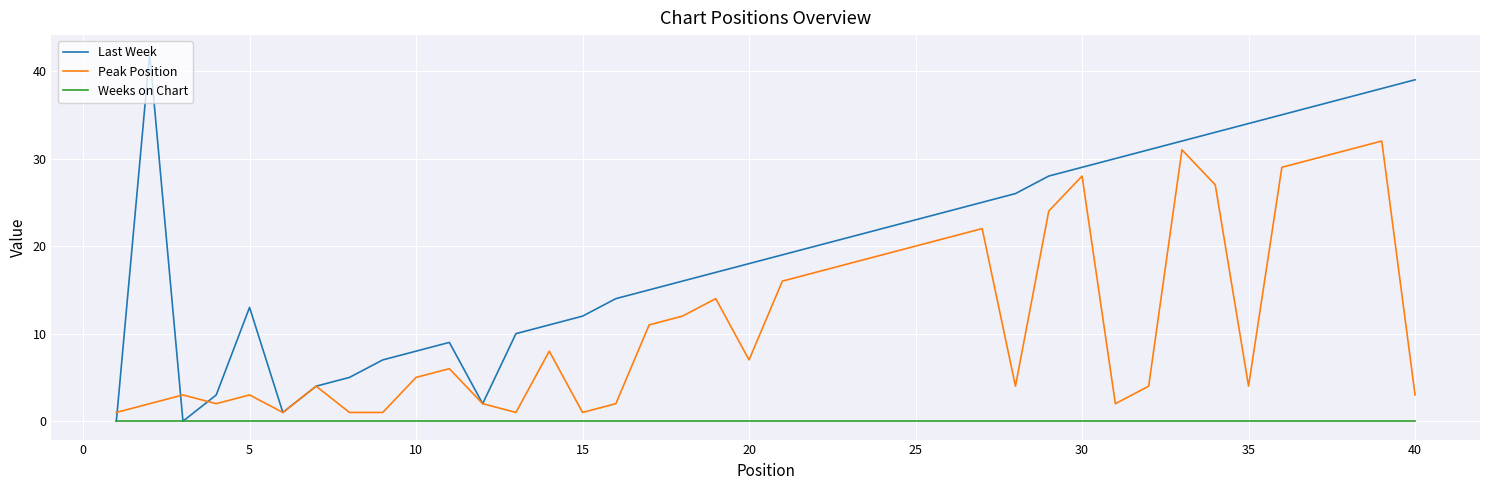

True or false: Weeks on Chart and Peak Position intersect in this chart.

False